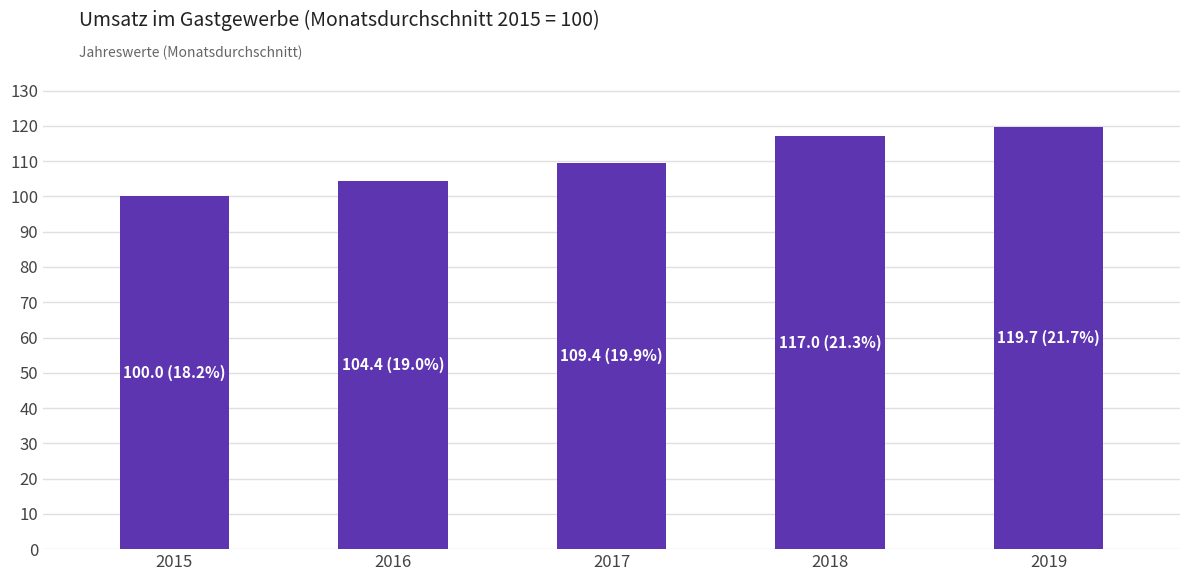

Count the number of categories in the chart.

5